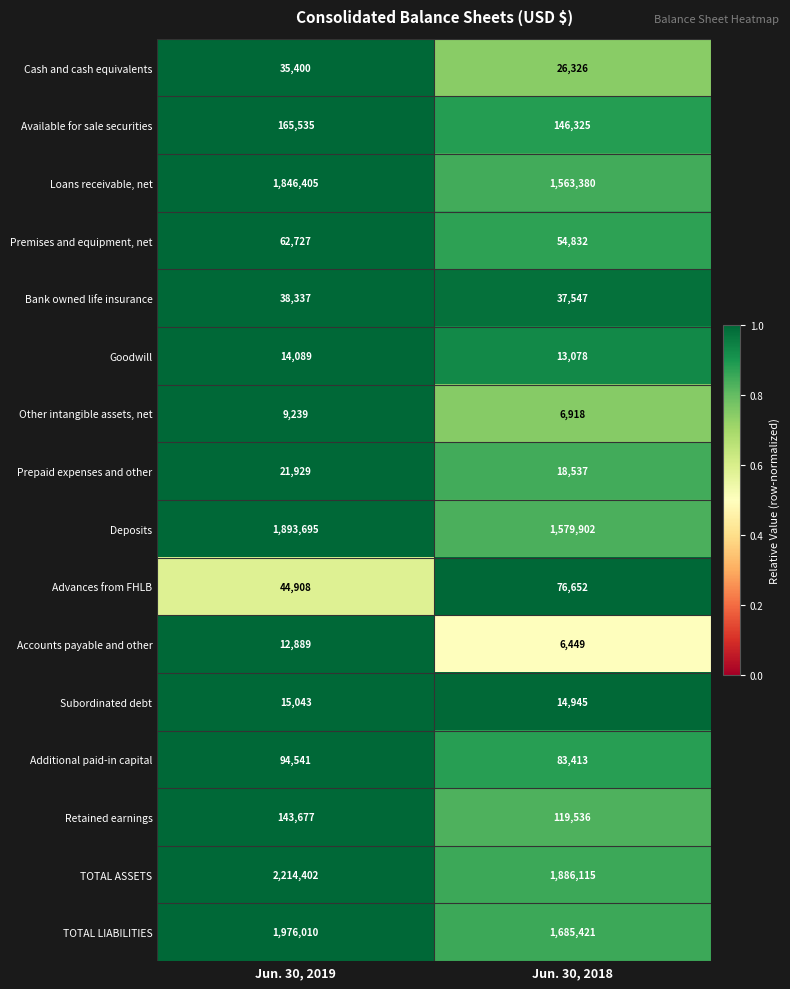

Is the value of Prepaid expenses and other at Jun. 30, 2018 greater than the value of Available for sale securities at Jun. 30, 2018?

No